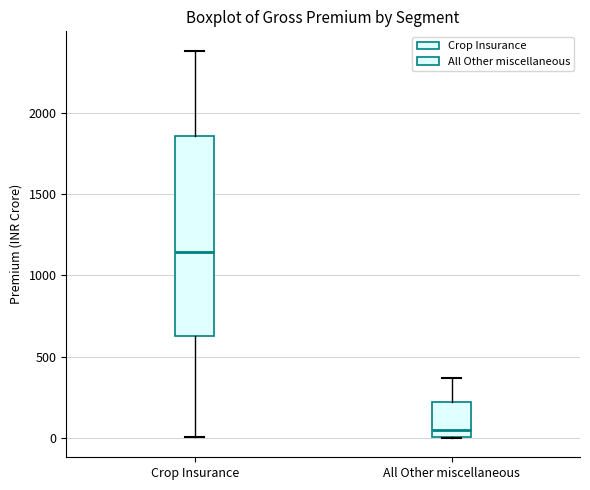

Where does the median line of the box for All Other miscellaneous sit on the y-axis? The values are not printed on the chart, so give them approximately, as read against the axis.

50